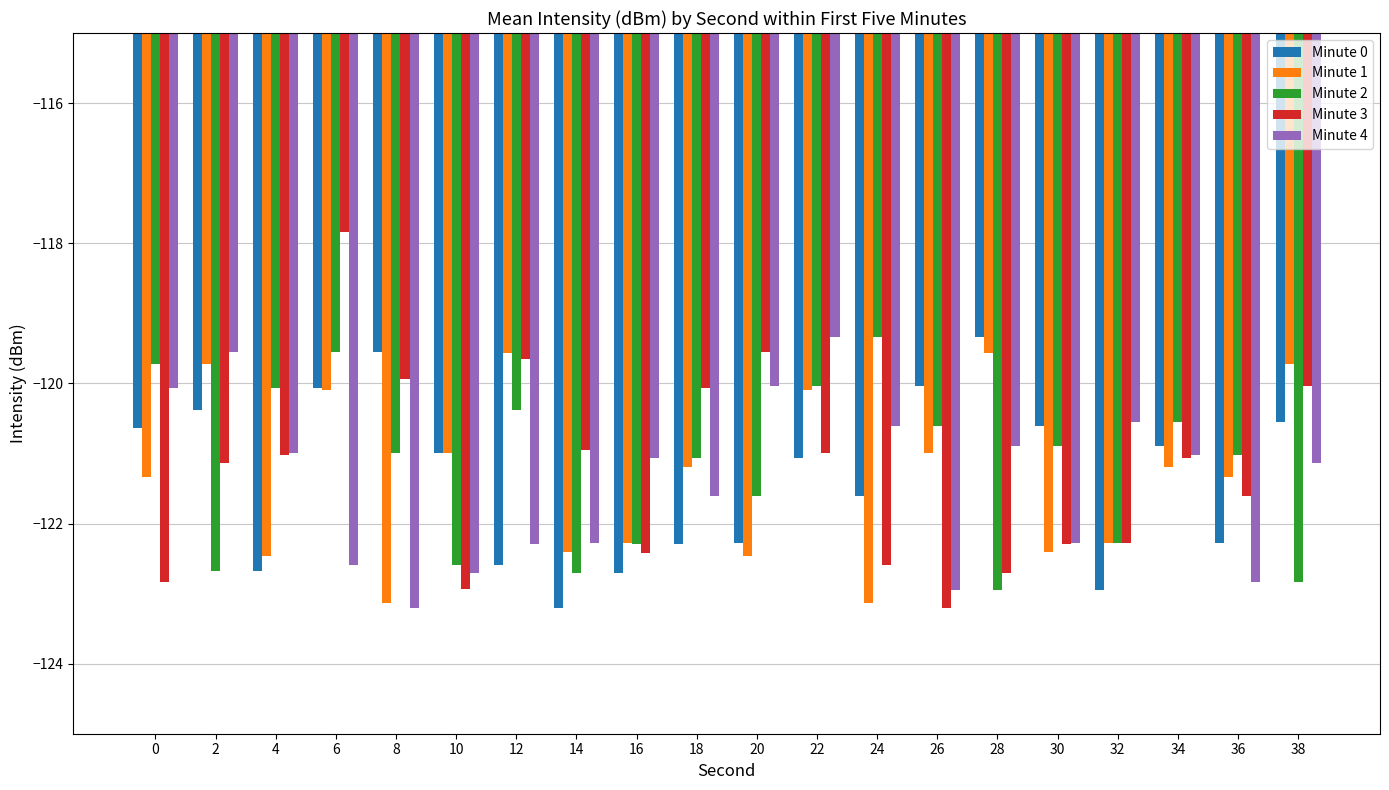

Does the chart contain stacked bars?

No